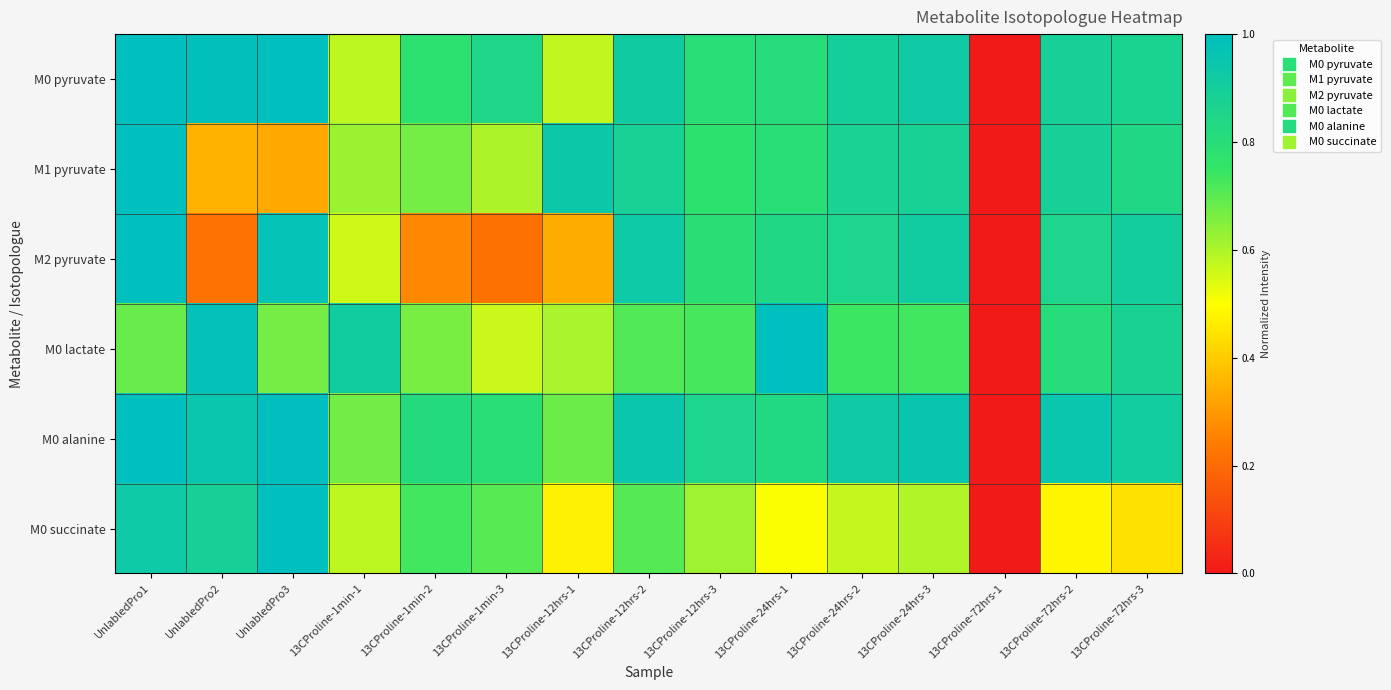

Reading left to right, list all the values displayed in this chart.

M0 pyruvate: UnlabledPro1=1.0	UnlabledPro2=1.0	UnlabledPro3=1.0	13CProline-1min-1=0.6	13CProline-1min-2=0.8	13CProline-1min-3=0.8	13CProline-12hrs-1=0.6	13CProline-12hrs-2=0.9	13CProline-12hrs-3=0.8	13CProline-24hrs-1=0.8	13CProline-24hrs-2=0.9	13CProline-24hrs-3=0.9	13CProline-72hrs-1=0.0	13CProline-72hrs-2=0.9	13CProline-72hrs-3=0.9
M1 pyruvate: UnlabledPro1=1.0	UnlabledPro2=0.4	UnlabledPro3=0.3	13CProline-1min-1=0.6	13CProline-1min-2=0.7	13CProline-1min-3=0.6	13CProline-12hrs-1=0.9	13CProline-12hrs-2=0.9	13CProline-12hrs-3=0.8	13CProline-24hrs-1=0.8	13CProline-24hrs-2=0.9	13CProline-24hrs-3=0.9	13CProline-72hrs-1=0.0	13CProline-72hrs-2=0.9	13CProline-72hrs-3=0.8
M2 pyruvate: UnlabledPro1=1.0	UnlabledPro2=0.2	UnlabledPro3=1.0	13CProline-1min-1=0.6	13CProline-1min-2=0.3	13CProline-1min-3=0.2	13CProline-12hrs-1=0.3	13CProline-12hrs-2=0.9	13CProline-12hrs-3=0.8	13CProline-24hrs-1=0.8	13CProline-24hrs-2=0.9	13CProline-24hrs-3=0.9	13CProline-72hrs-1=0.0	13CProline-72hrs-2=0.9	13CProline-72hrs-3=0.9
M0 lactate: UnlabledPro1=0.7	UnlabledPro2=1.0	UnlabledPro3=0.7	13CProline-1min-1=0.9	13CProline-1min-2=0.7	13CProline-1min-3=0.6	13CProline-12hrs-1=0.6	13CProline-12hrs-2=0.7	13CProline-12hrs-3=0.7	13CProline-24hrs-1=1.0	13CProline-24hrs-2=0.7	13CProline-24hrs-3=0.7	13CProline-72hrs-1=0.0	13CProline-72hrs-2=0.8	13CProline-72hrs-3=0.9
M0 alanine: UnlabledPro1=1.0	UnlabledPro2=1.0	UnlabledPro3=1.0	13CProline-1min-1=0.7	13CProline-1min-2=0.8	13CProline-1min-3=0.8	13CProline-12hrs-1=0.7	13CProline-12hrs-2=1.0	13CProline-12hrs-3=0.9	13CProline-24hrs-1=0.8	13CProline-24hrs-2=0.9	13CProline-24hrs-3=1.0	13CProline-72hrs-1=0.0	13CProline-72hrs-2=1.0	13CProline-72hrs-3=0.9
M0 succinate: UnlabledPro1=0.9	UnlabledPro2=0.9	UnlabledPro3=1.0	13CProline-1min-1=0.6	13CProline-1min-2=0.7	13CProline-1min-3=0.7	13CProline-12hrs-1=0.5	13CProline-12hrs-2=0.7	13CProline-12hrs-3=0.6	13CProline-24hrs-1=0.5	13CProline-24hrs-2=0.6	13CProline-24hrs-3=0.6	13CProline-72hrs-1=0.0	13CProline-72hrs-2=0.5	13CProline-72hrs-3=0.4